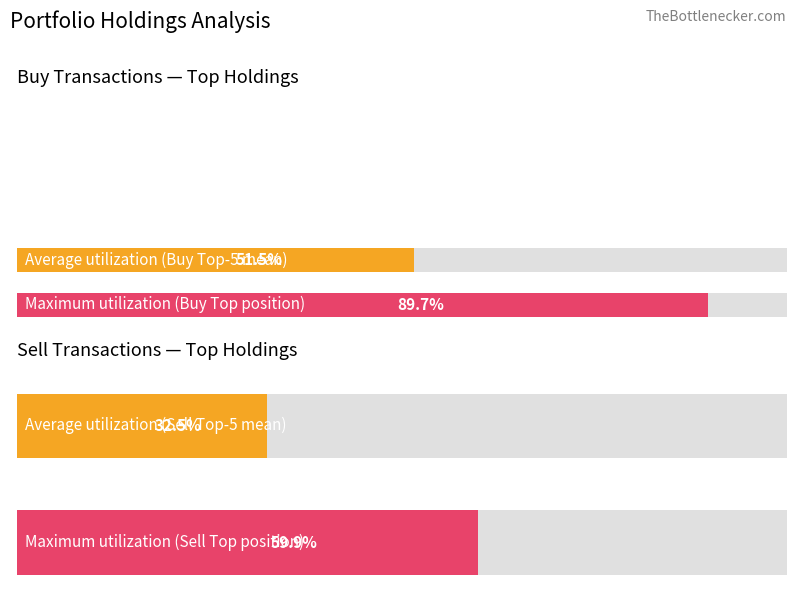

Does the chart contain stacked bars?

No